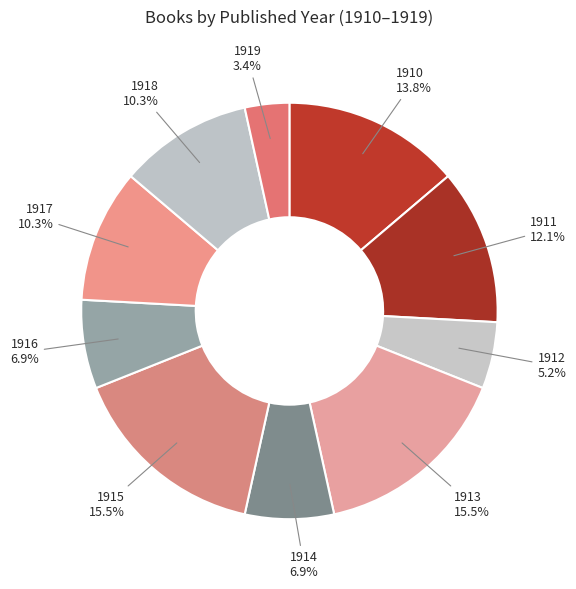

Which slice is the smallest?

1919